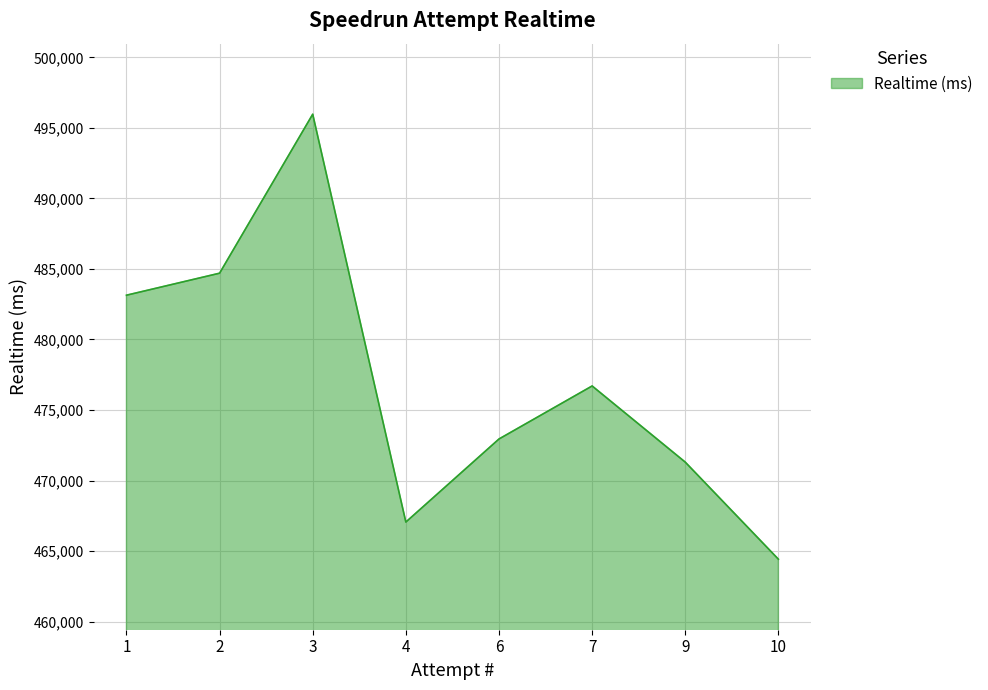

List the labels in order of value, smallest first.

10, 4, 9, 6, 7, 1, 2, 3